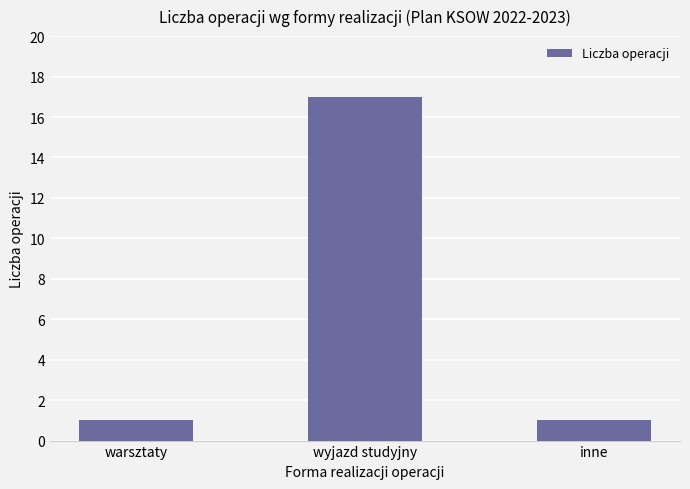

Reading right to left, what are all the values shown in this chart?

inne=1	wyjazd studyjny=17	warsztaty=1